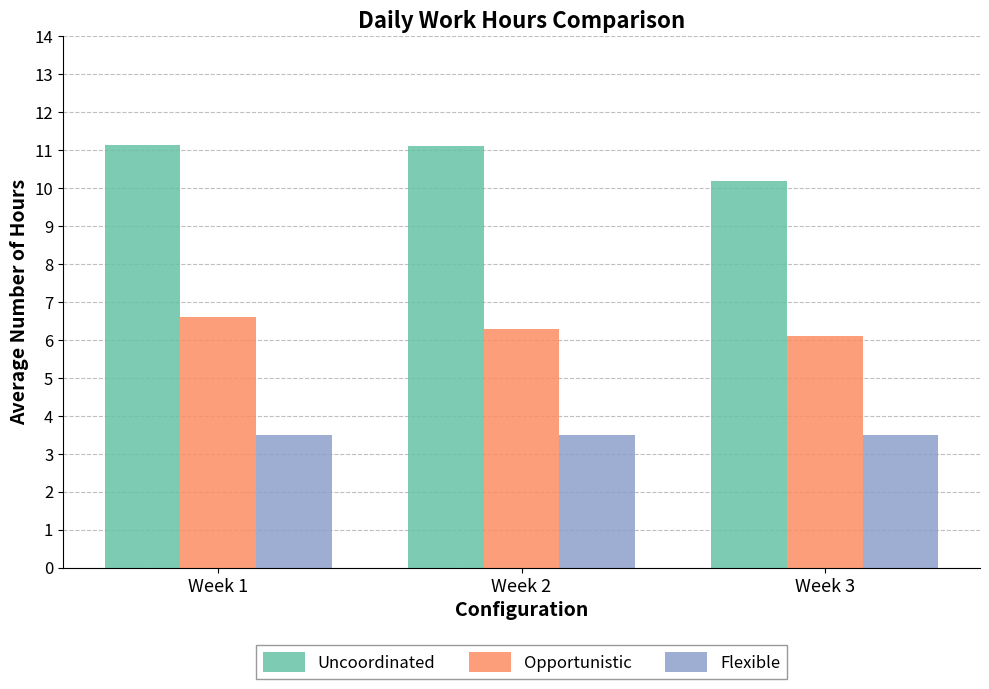

Rank the series by their average value, from highest to lowest.

Uncoordinated, Opportunistic, Flexible